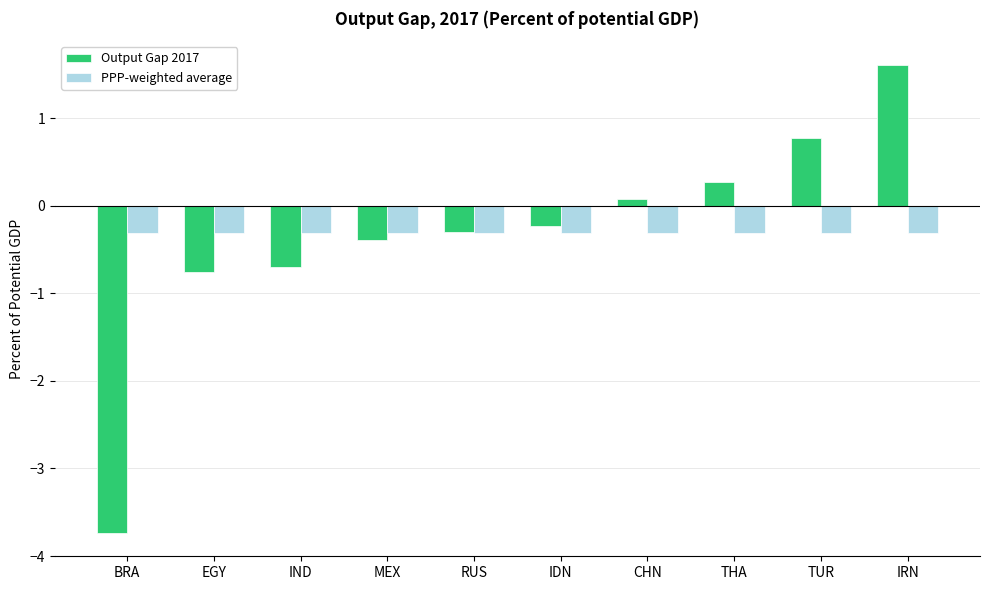

Read the Output Gap 2017 value at EGY.

-0.8